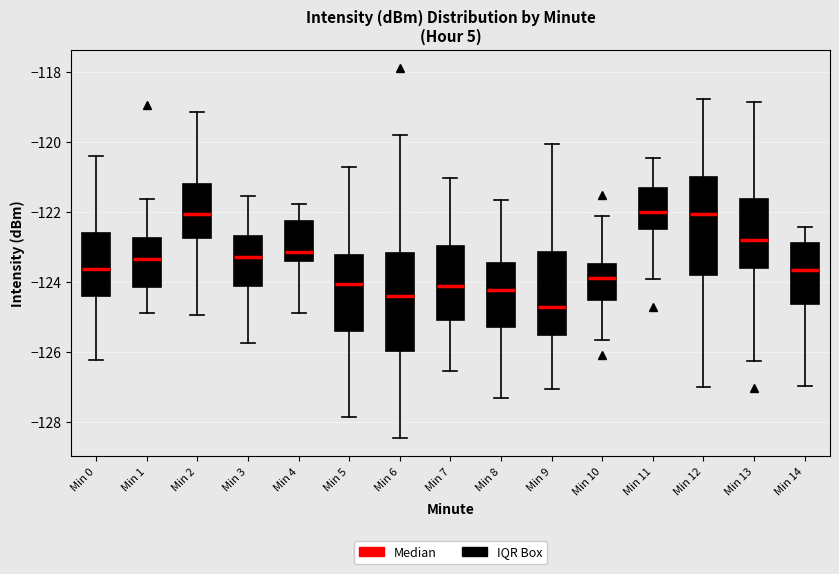

Where does the lower whisker of the box for Min 1 end on the y-axis? The values are not printed on the chart, so give them approximately, as read against the axis.

-124.8